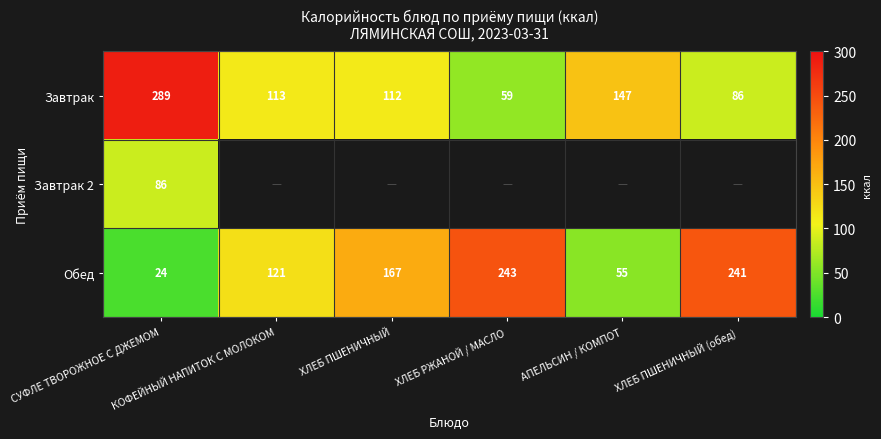

What is the average value of the Обед series?

142